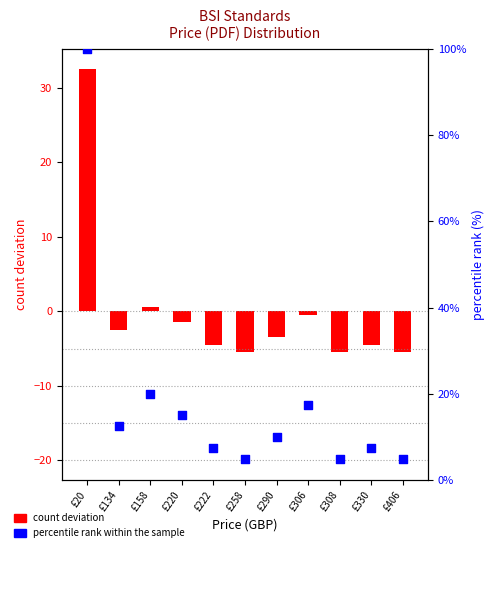

At which category is the sum across all series the highest?

£20